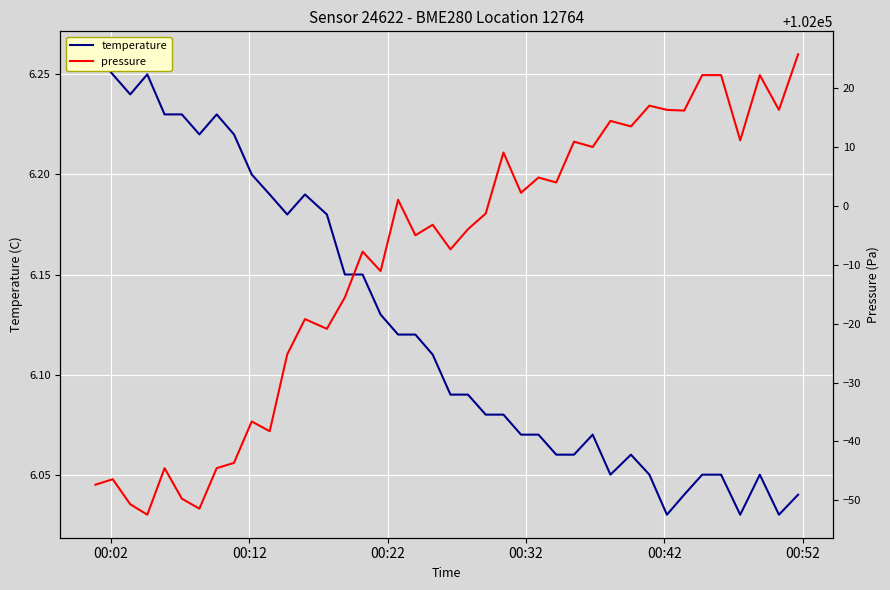

True or false: temperature has more than 1 interior local peaks.

True